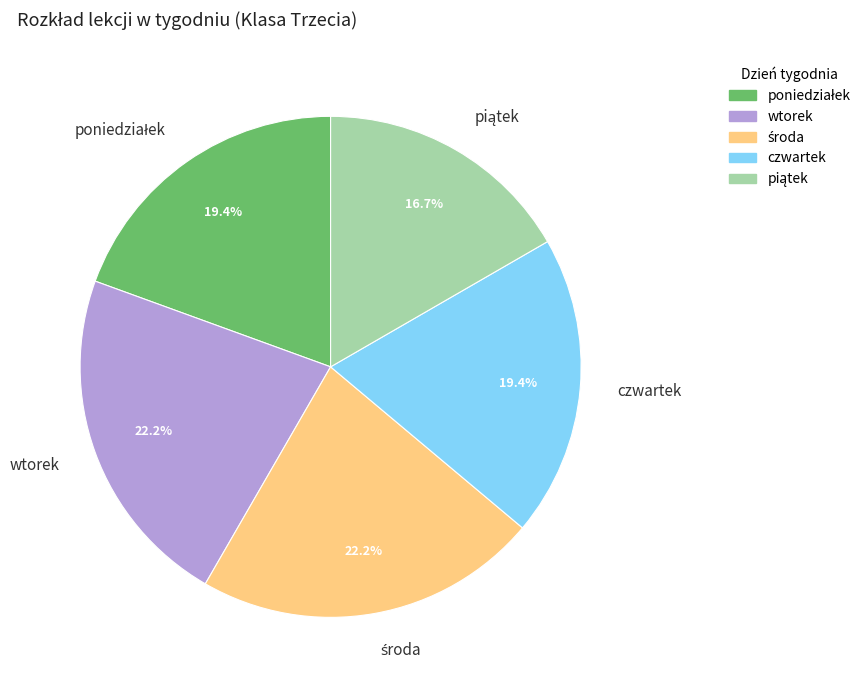

Does any single category account for the majority?

No